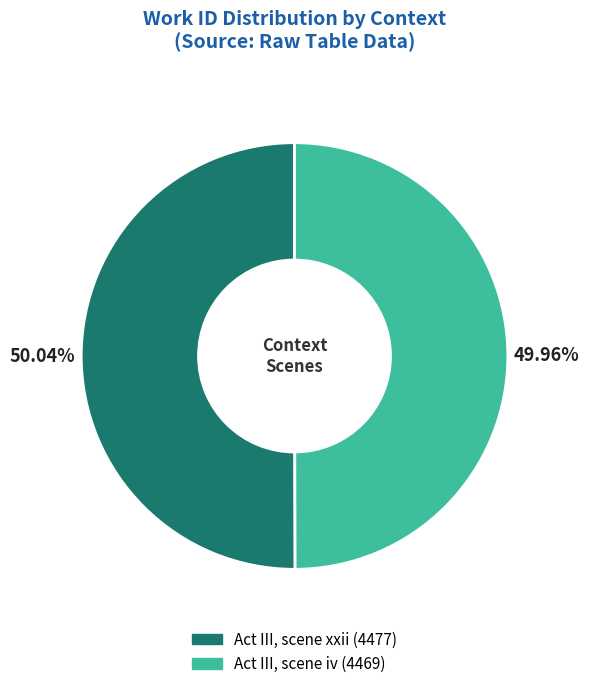

To the nearest percent, what is the combined percentage of Act III, scene iv and Act III, scene xxii?

100%